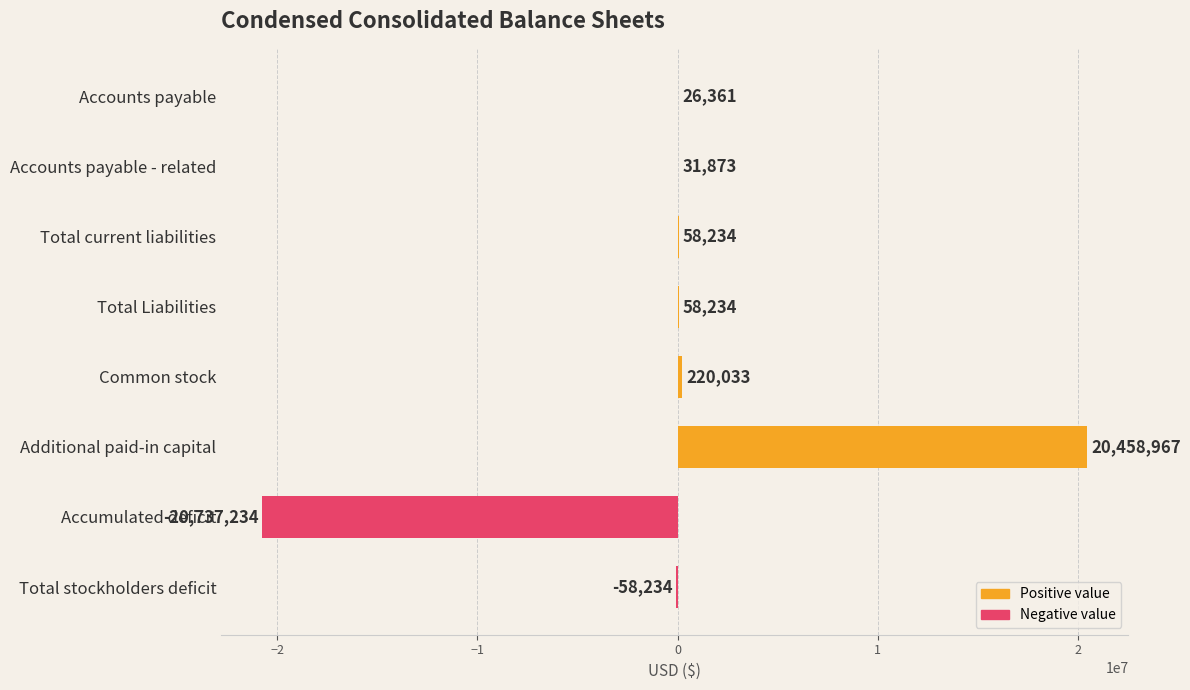

What is the maximum value shown in the chart?

20458967